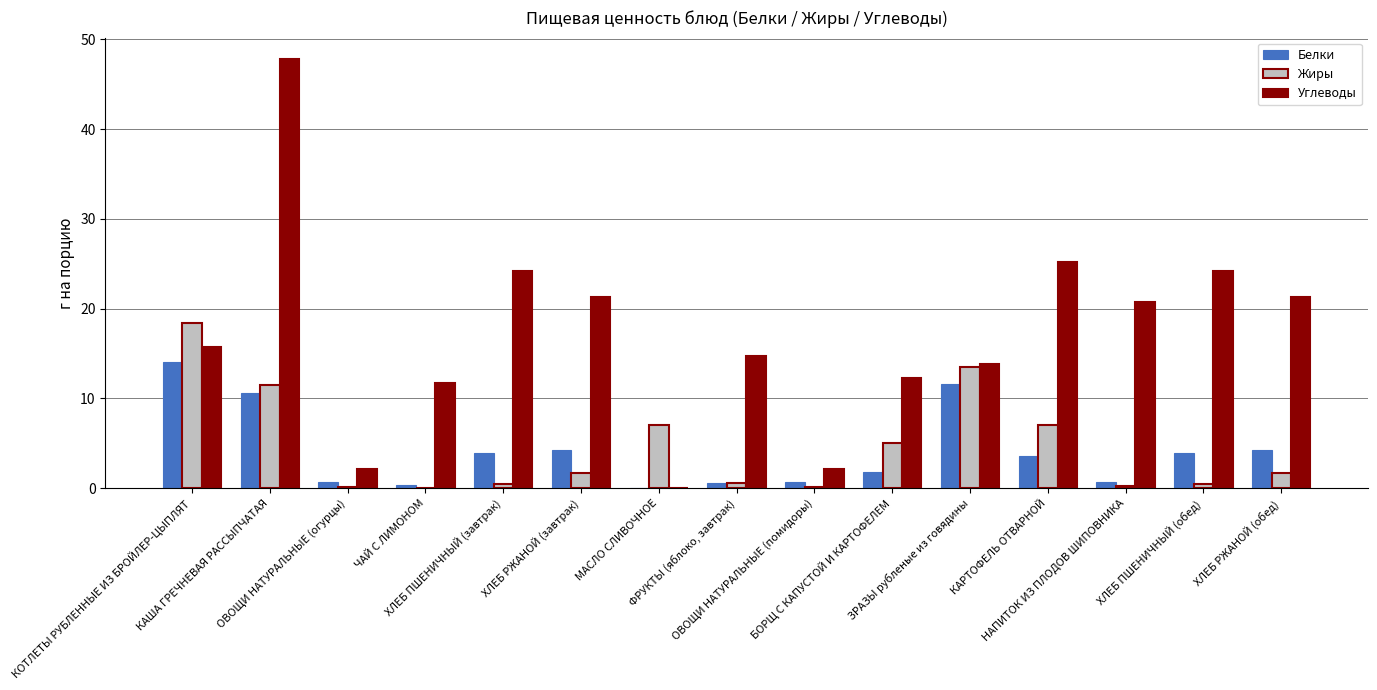

The Углеводы series shows 10.9 at ХЛЕБ ПШЕНИЧНЫЙ (обед). True or false?

False